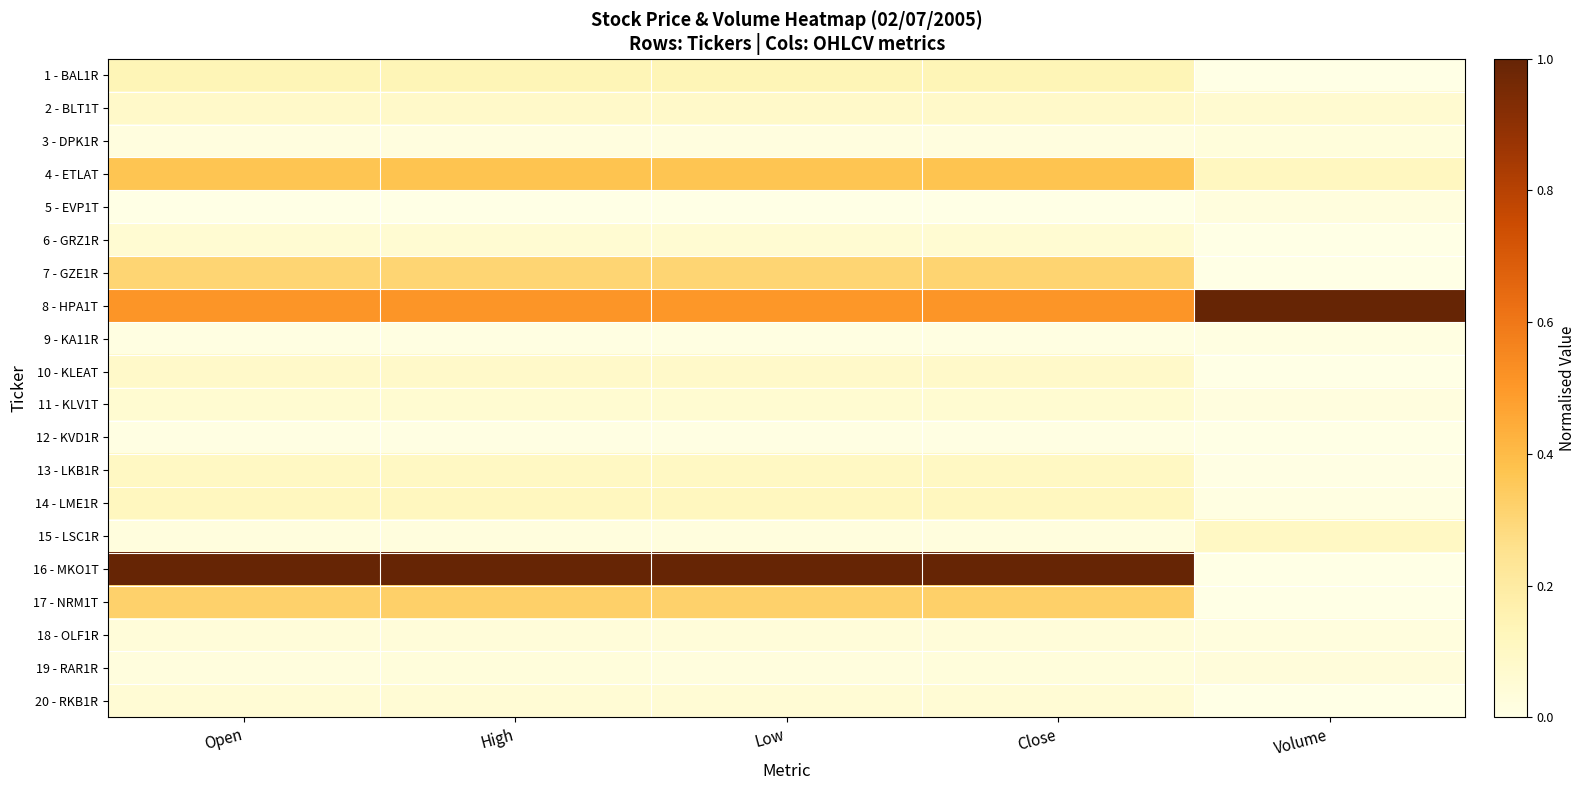

Which series has the largest total across all categories?

16 - MKO1T